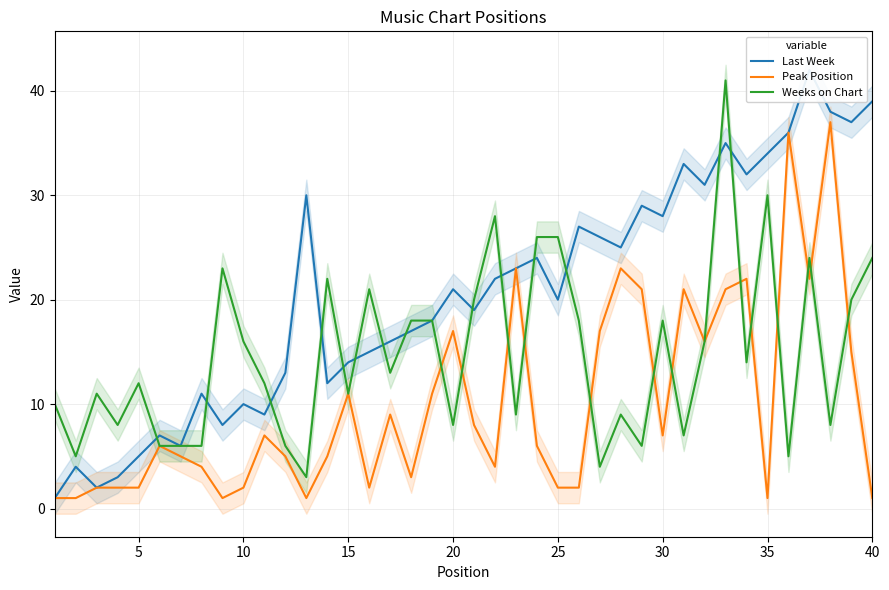

Reading right to left, extract all data points from this chart.

Last Week: 39	37	38	42	36	34	32	35	31	33	28	29	25	26	27	20	24	23	22	19	21	18	17	16	15	14	12	30	13	9	10	8	11	6	7	5	3	2	4	1
Peak Position: 1	15	37	22	36	1	22	21	16	21	7	21	23	17	2	2	6	23	4	8	17	11	3	9	2	11	5	1	5	7	2	1	4	5	6	2	2	2	1	1
Weeks on Chart: 24	20	8	24	5	30	14	41	16	7	18	6	9	4	18	26	26	9	28	20	8	18	18	13	21	11	22	3	6	12	16	23	6	6	6	12	8	11	5	10